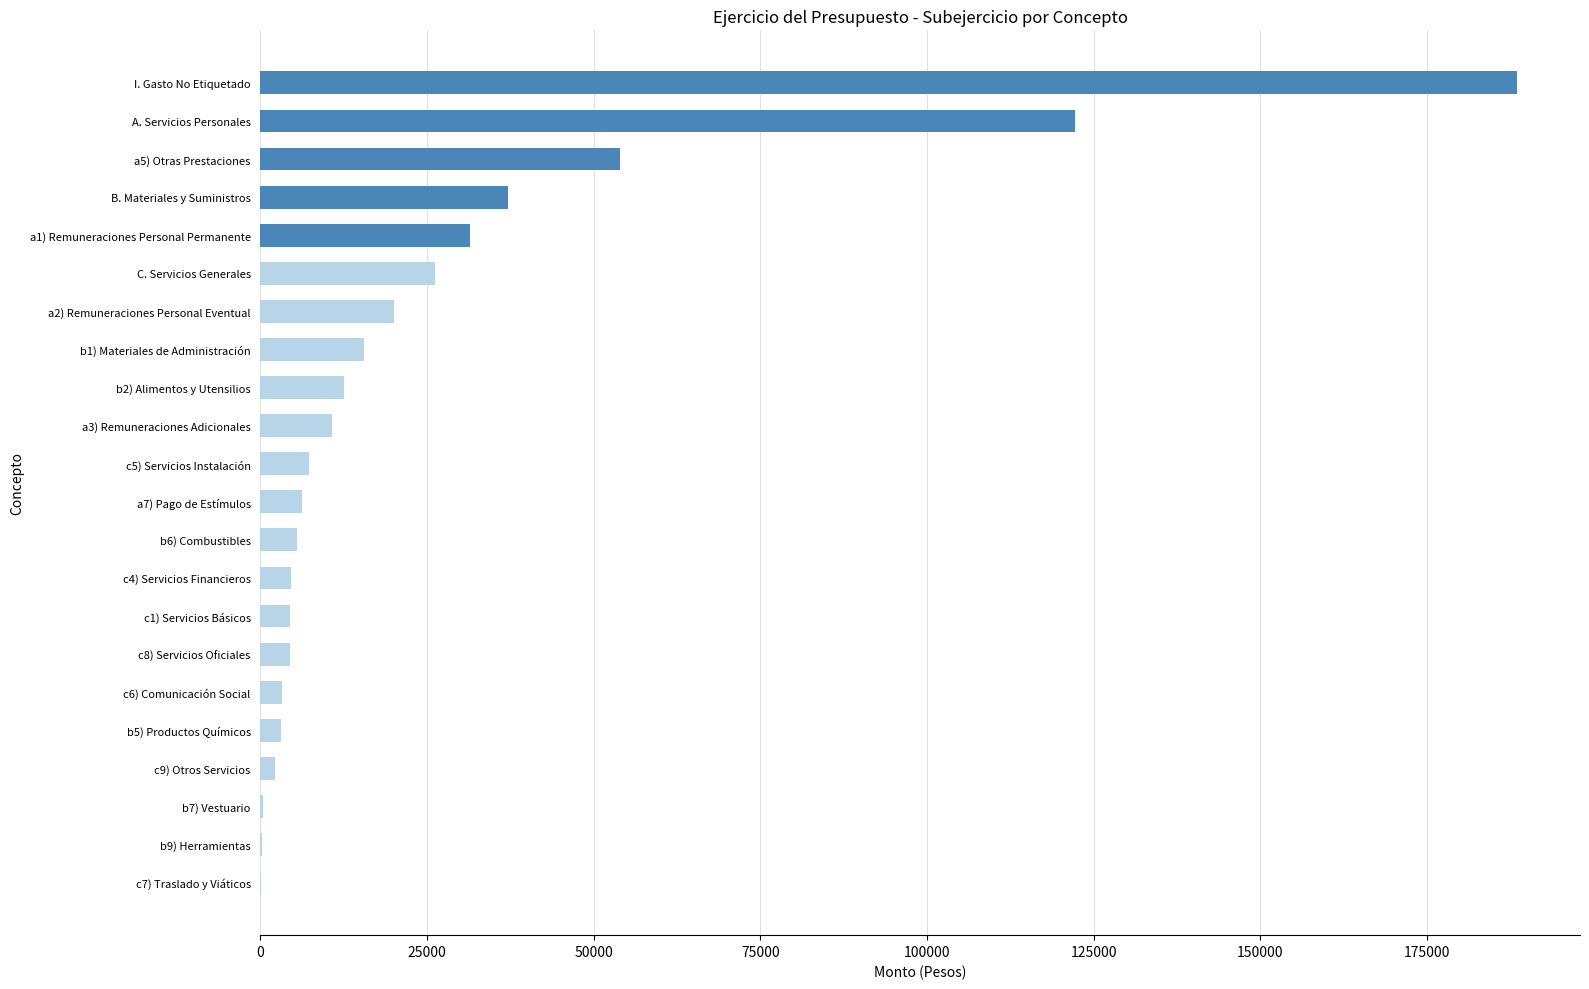

The value at I. Gasto No Etiquetado is 188562.6. True or false?

True